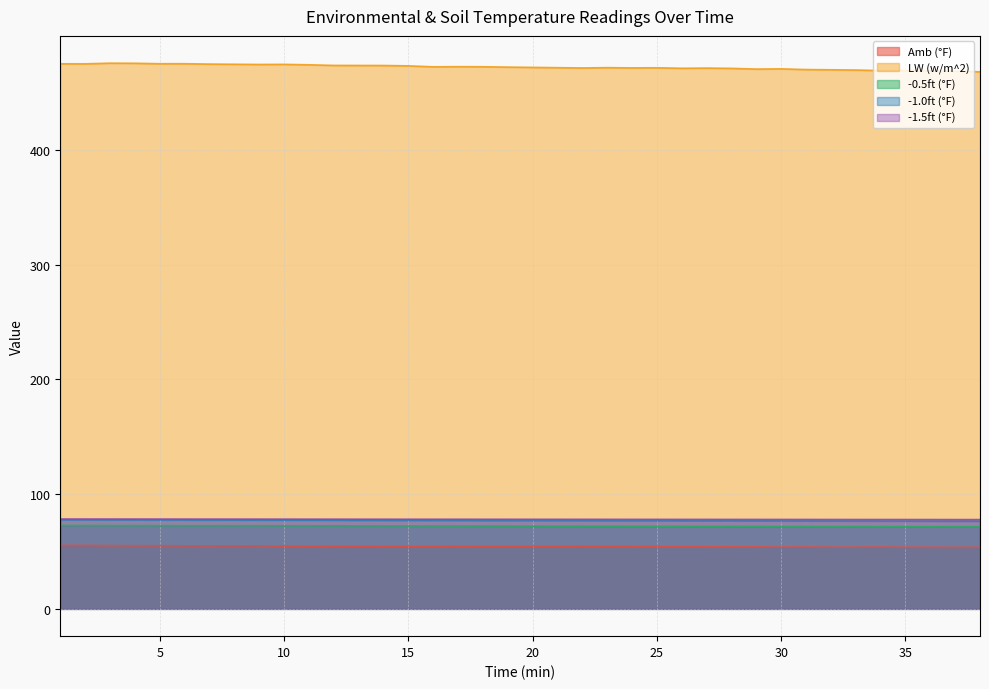

Rank the series at 9 from highest to lowest value.

LW (w/m^2), -1.5ft (°F), -1.0ft (°F), -0.5ft (°F), Amb (°F)